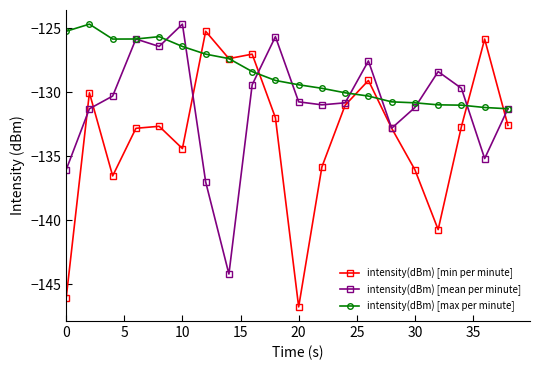

Which series has the largest total across all categories?

intensity(dBm) [max per minute]